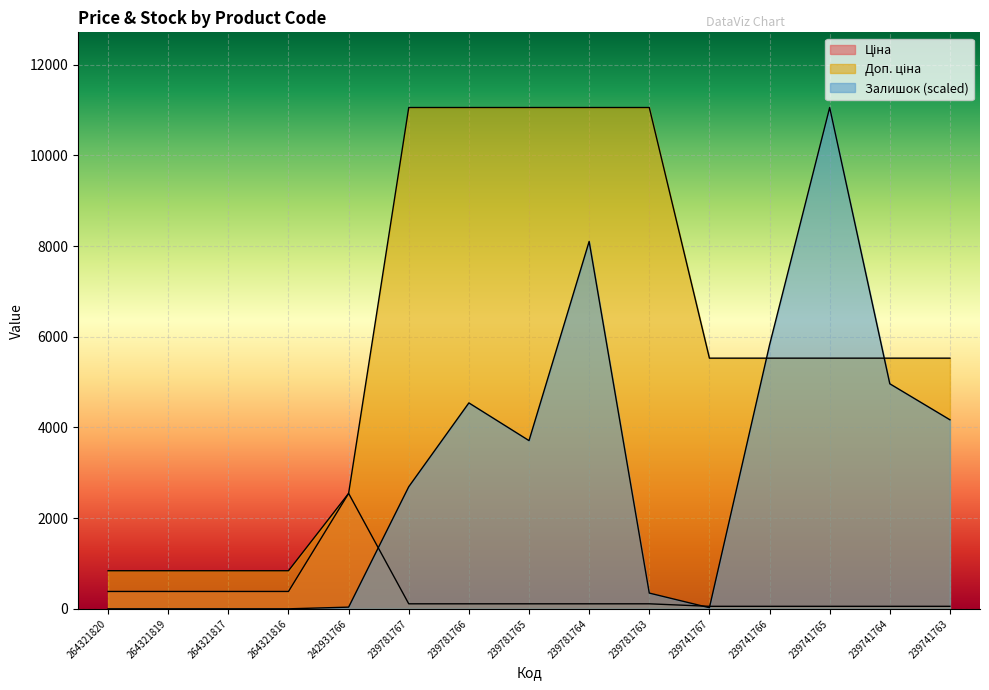

Which label corresponds to the largest value in the chart?

239781767